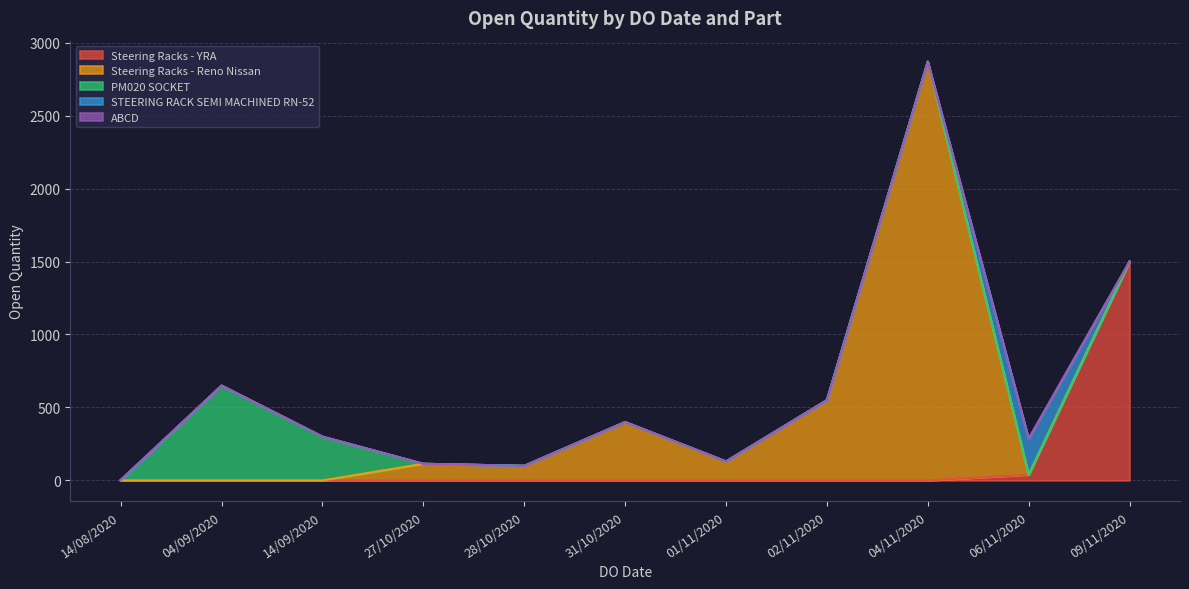

How many values are below 300?

6